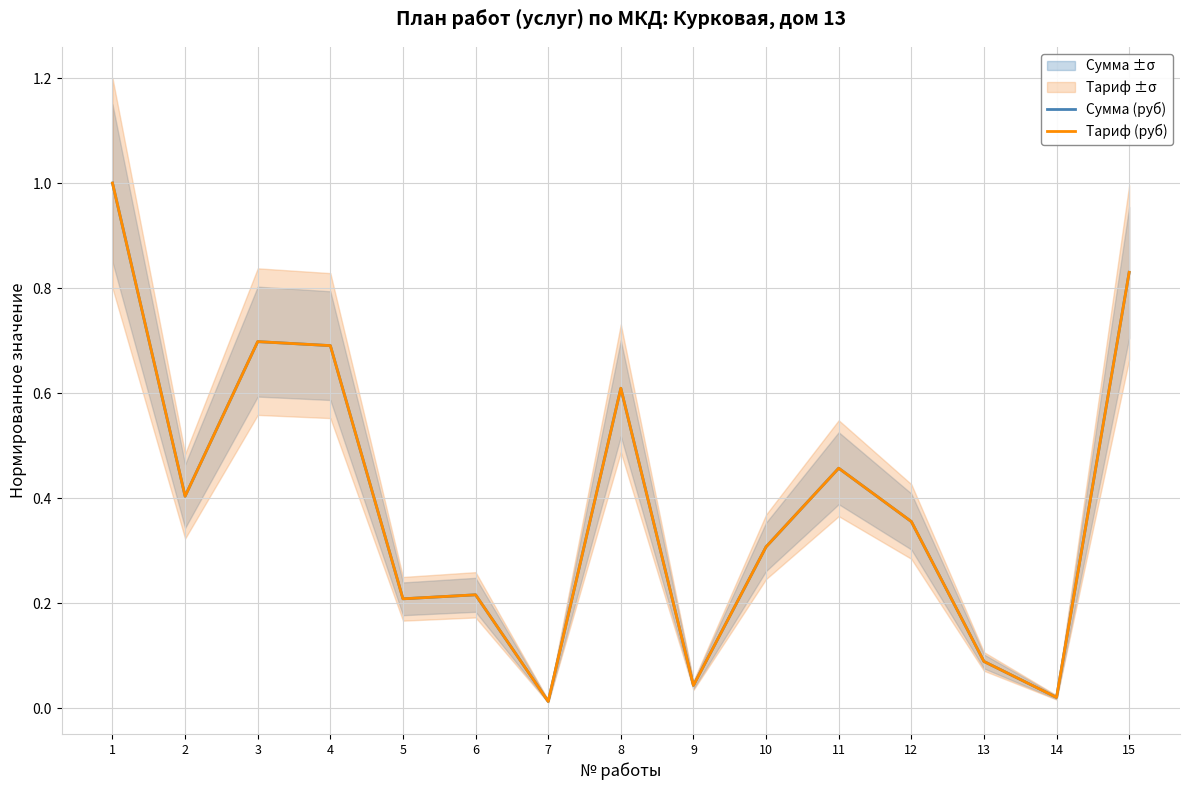

True or false: Тариф (руб) and Сумма (руб) intersect in this chart.

True